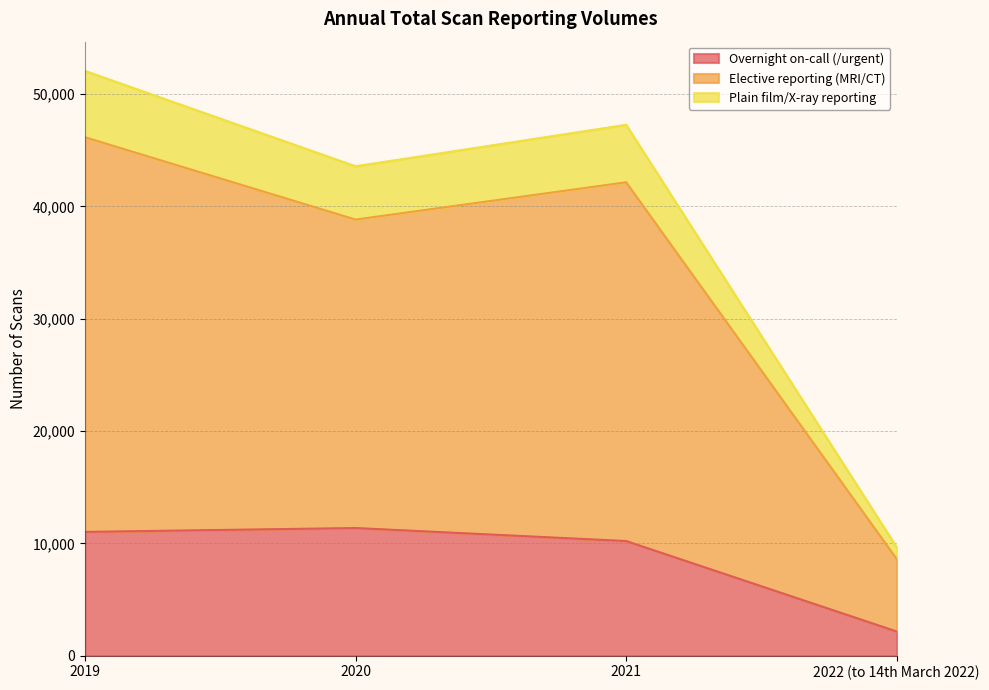

How many lines are shown in the chart?

3